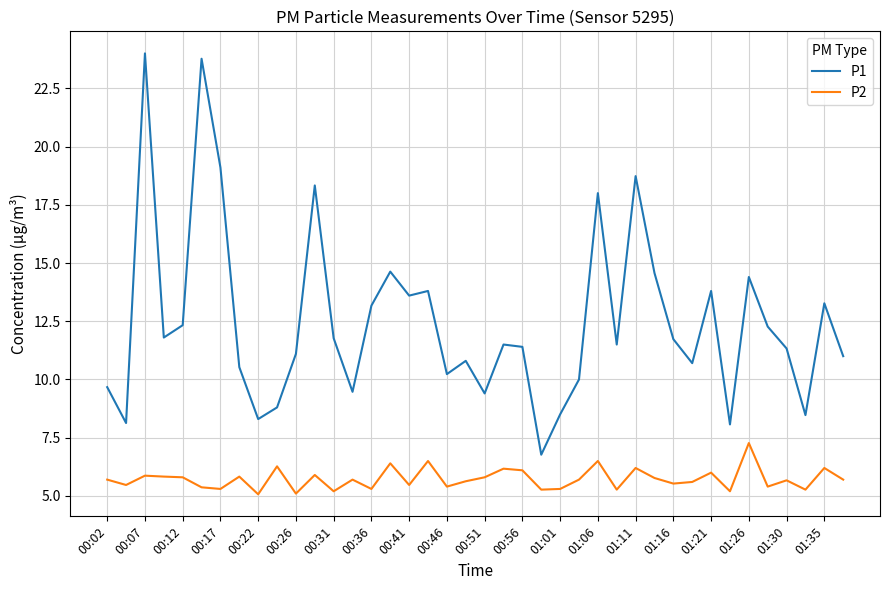

True or false: P2 and P1 intersect in this chart.

False